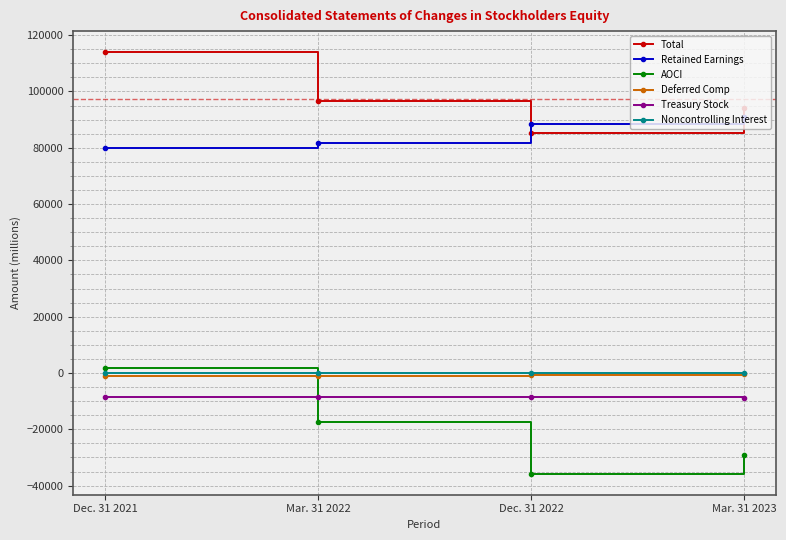

Which series has the widest spread of values?

AOCI